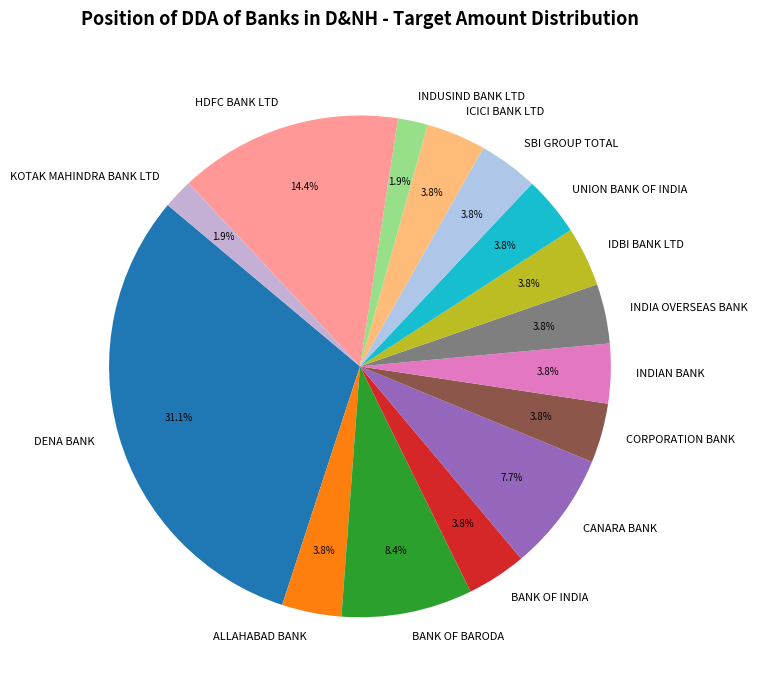

How many slices are in this pie chart?

15